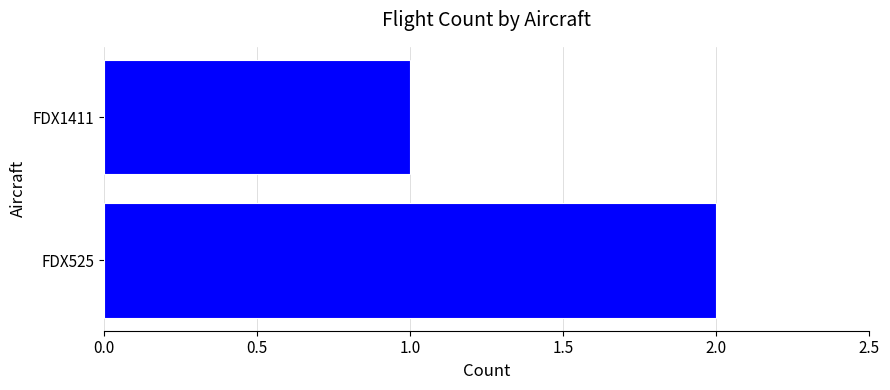

How many values are between 1 and 2?

2